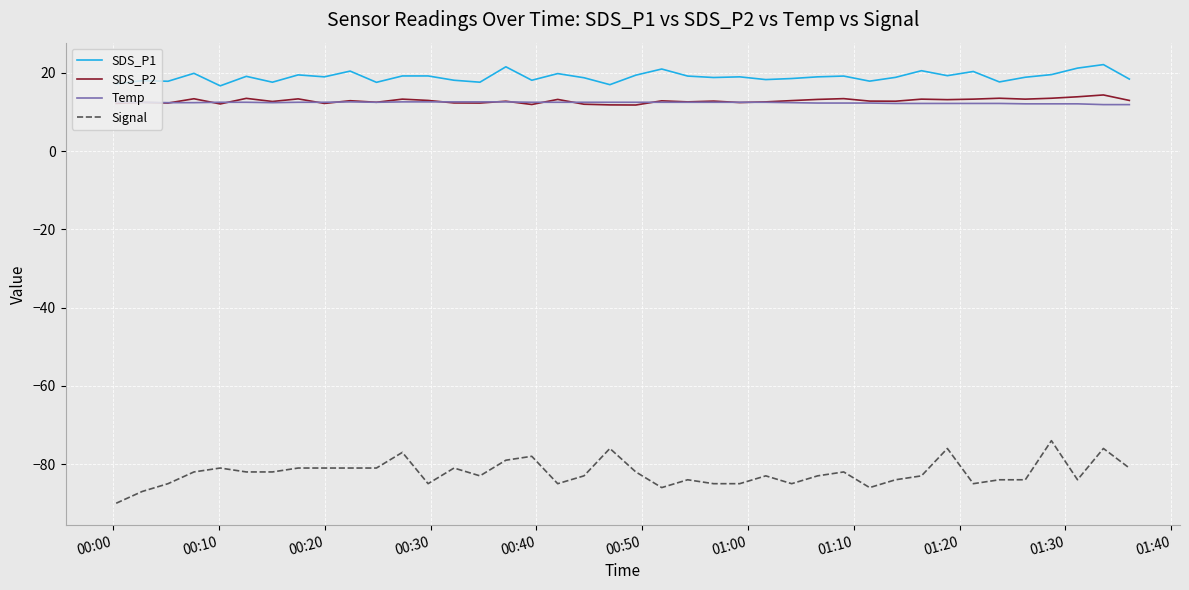

How many lines are shown in the chart?

4